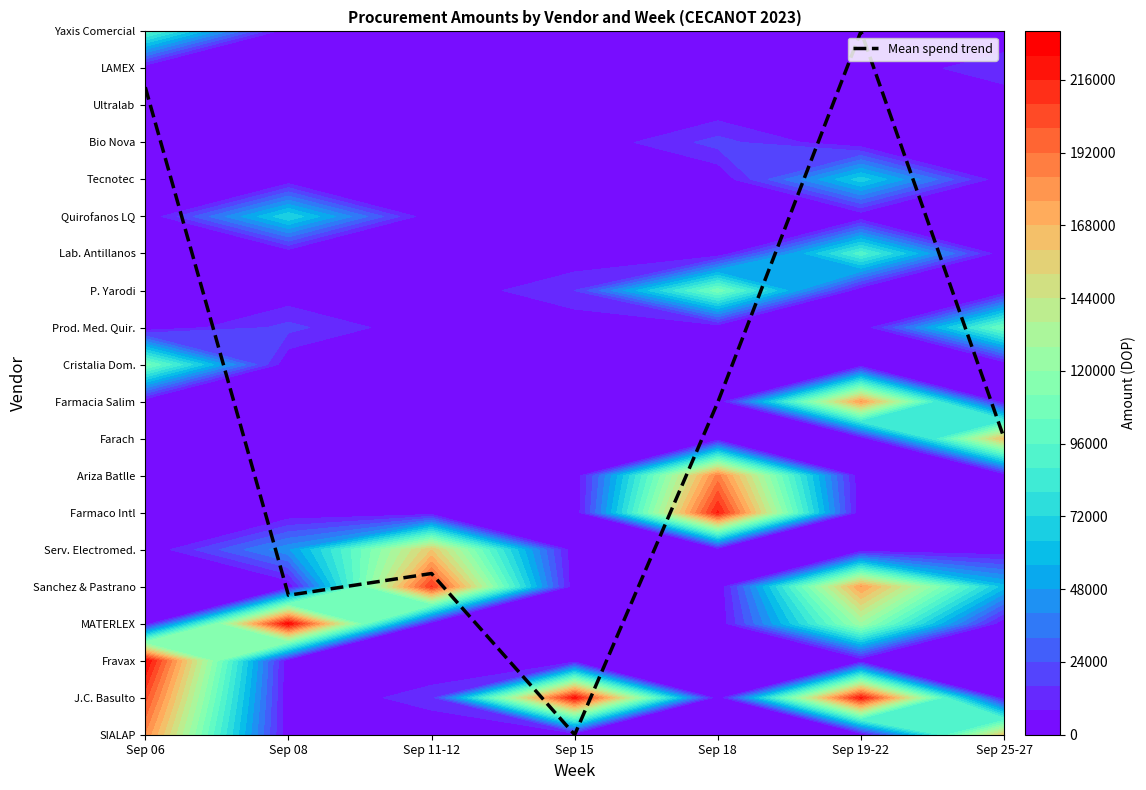

List the labels in order of value, largest first.

Sep 19-22, Sep 06, Sep 18, Sep 25-27, Sep 11-12, Sep 08, Sep 15